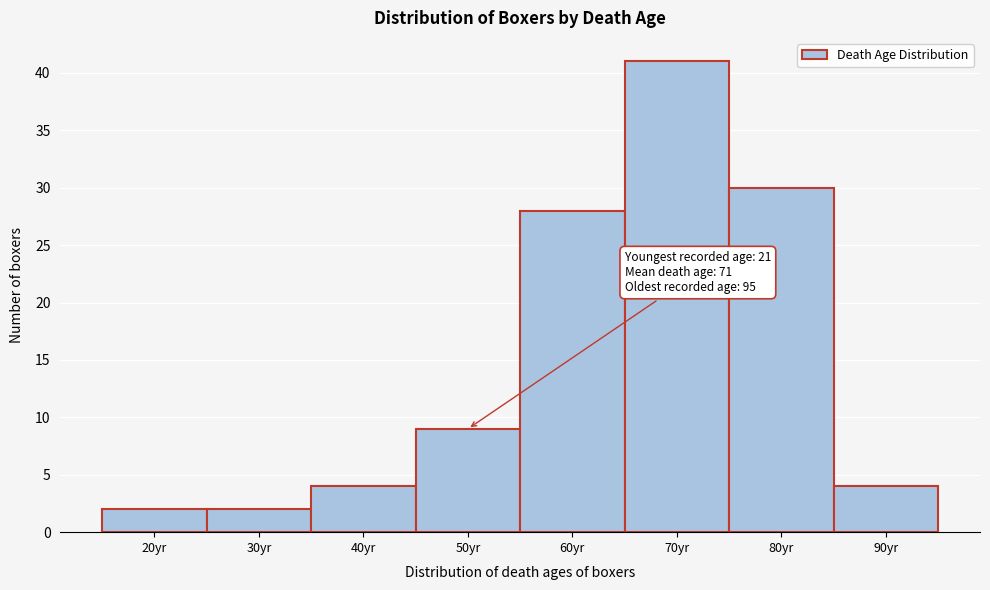

Reading right to left, list all the values displayed in this chart.

90yr=4	80yr=30	70yr=41	60yr=28	50yr=9	40yr=4	30yr=2	20yr=2